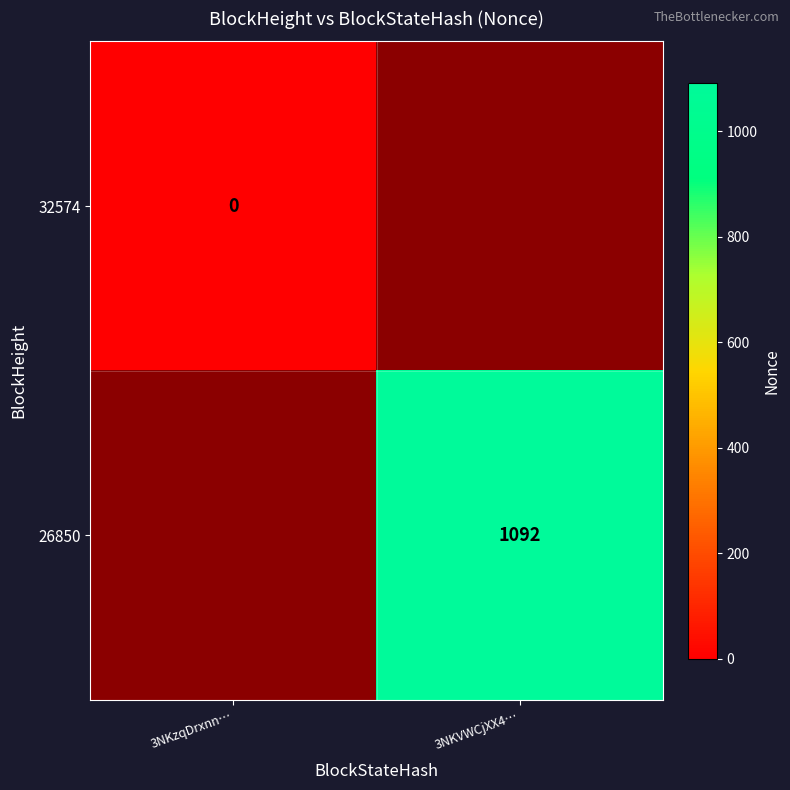

The 26850 series shows 1705 at 3NKVWCjXX4…. True or false?

False